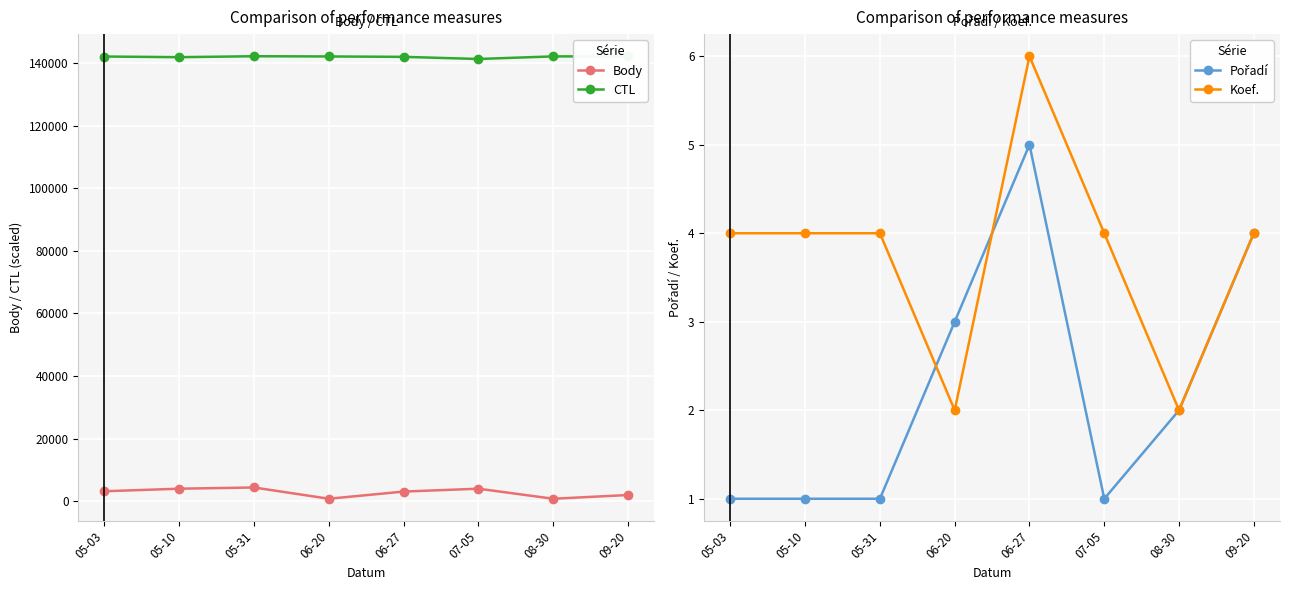

Reading left to right, transcribe all the data shown in this chart.

Body: 3200	4016	4404	804	3096	4016	804	1996
CTL: 142111	141901	142202	142133	142004	141325	142151	142161
Pořadí: 1	1	1	3	5	1	2	4
Koef.: 4	4	4	2	6	4	2	4